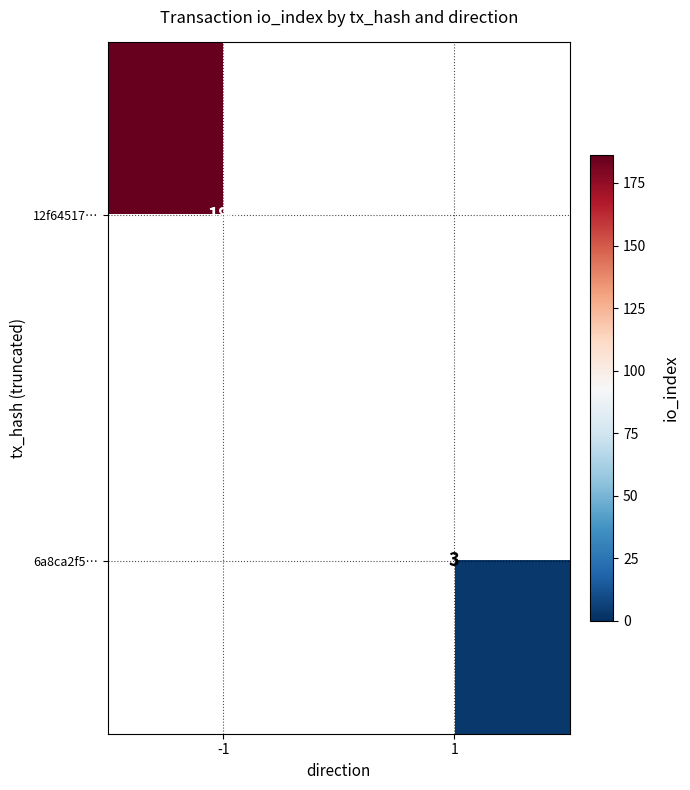

The value of 12f64517… at -1 is 186. True or false?

True